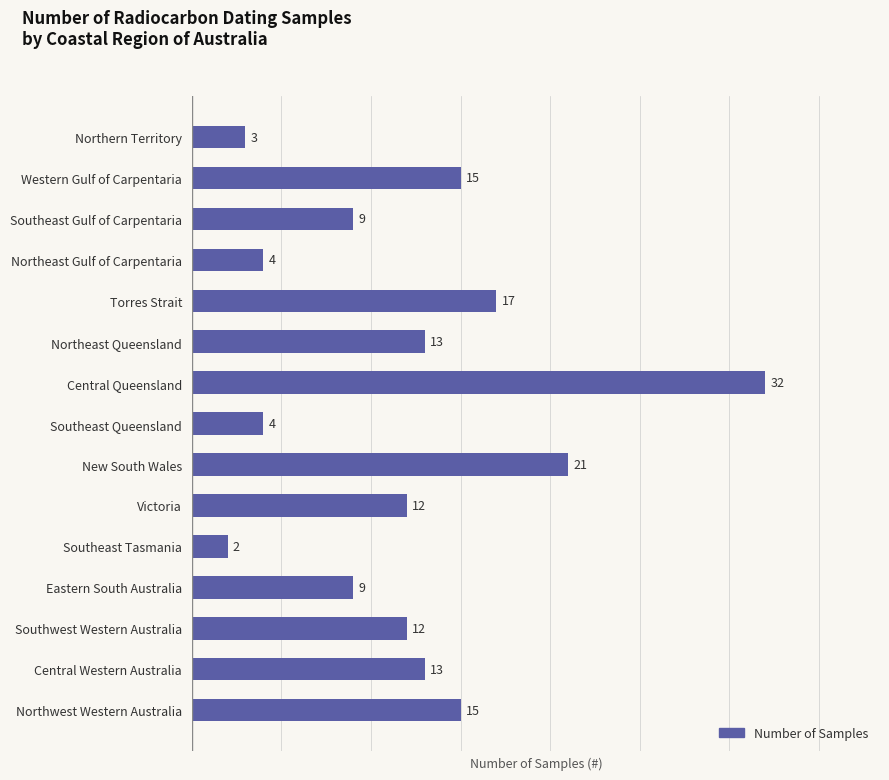

Which label corresponds to the smallest value in the chart?

Southeast Tasmania